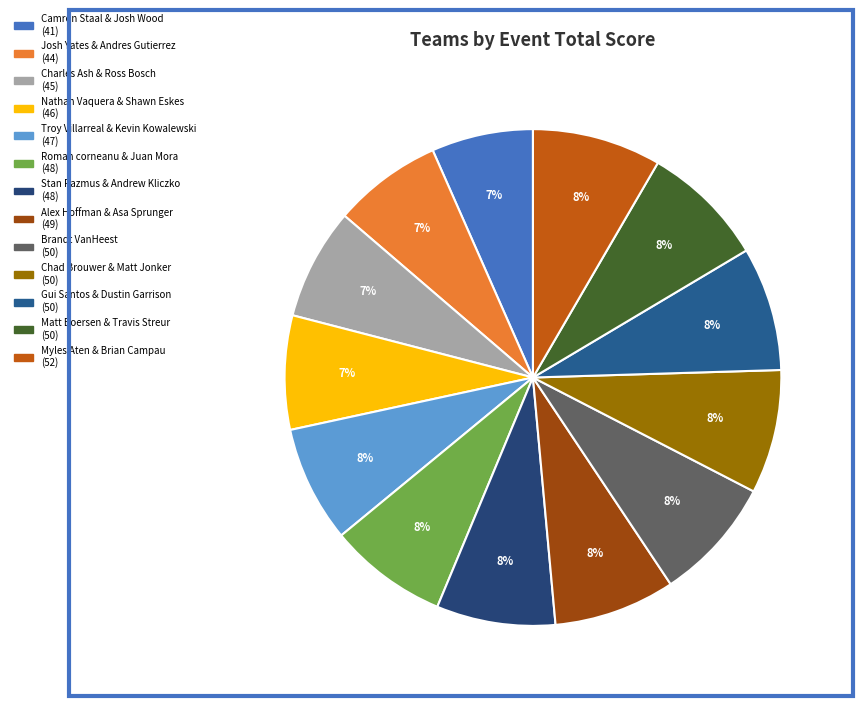

To the nearest percent, what is the average slice percentage?

8%